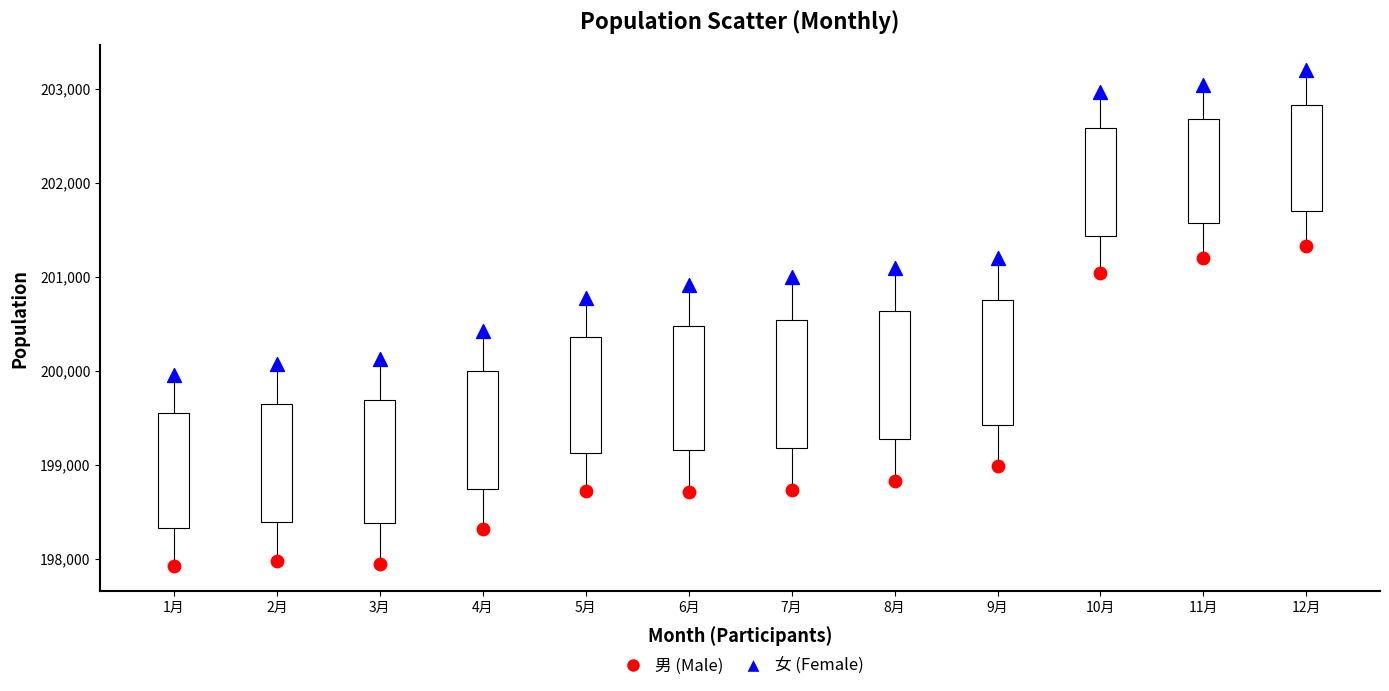

Which series contains the lowest Y value?

男 (Male)